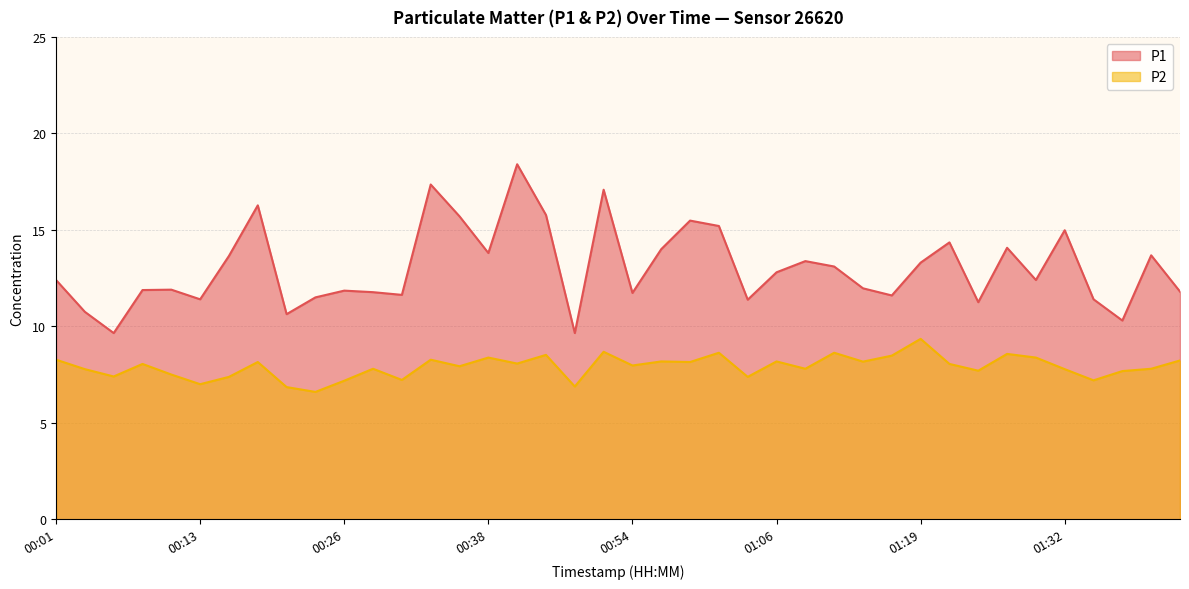

True or false: P1 and P2 cross at least once.

False